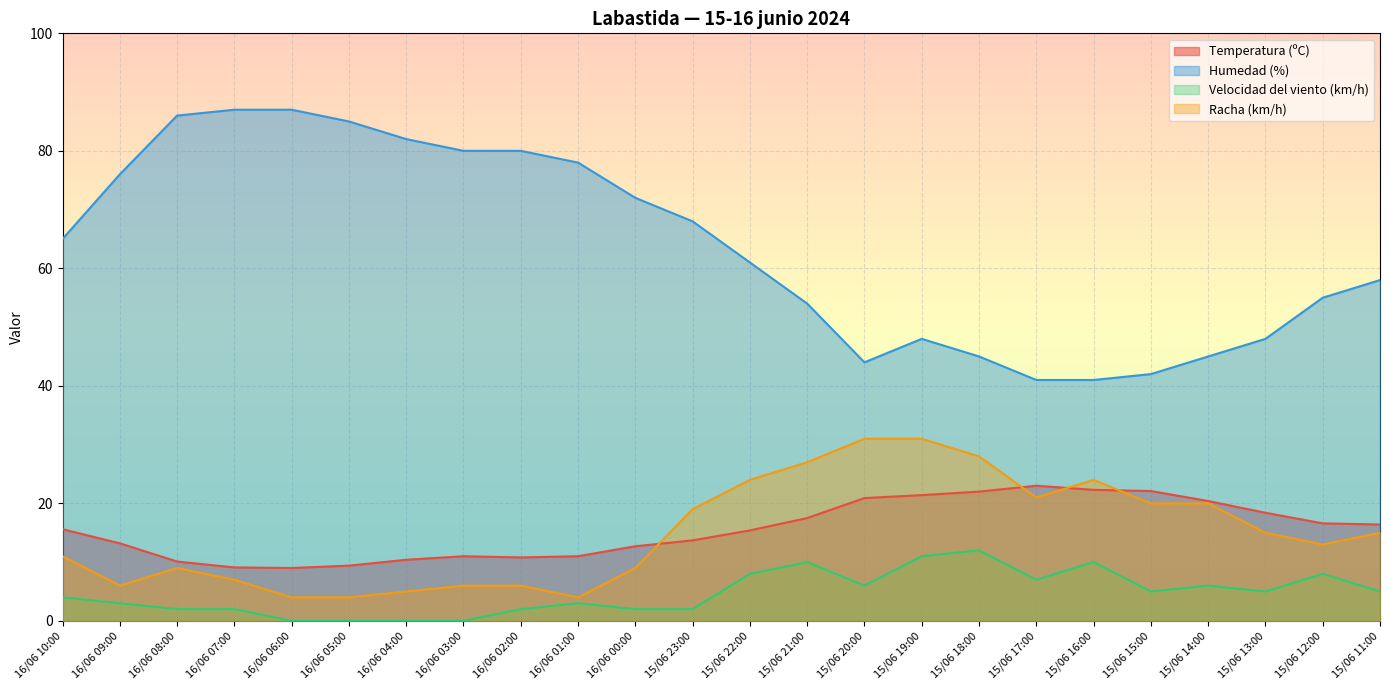

What are all the series names shown in the legend?

Temperatura (ºC), Humedad (%), Velocidad del viento (km/h), Racha (km/h)